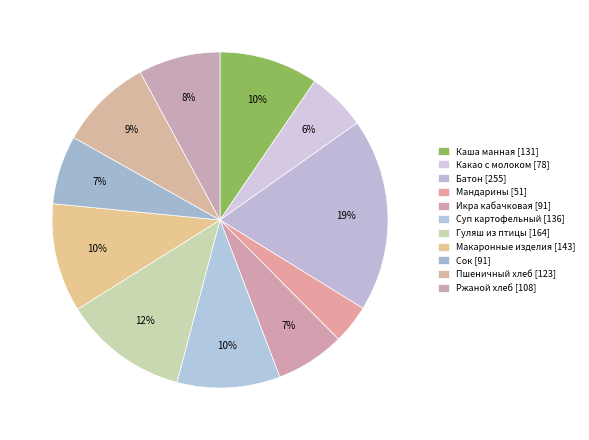

Count the number of slices in the pie.

11